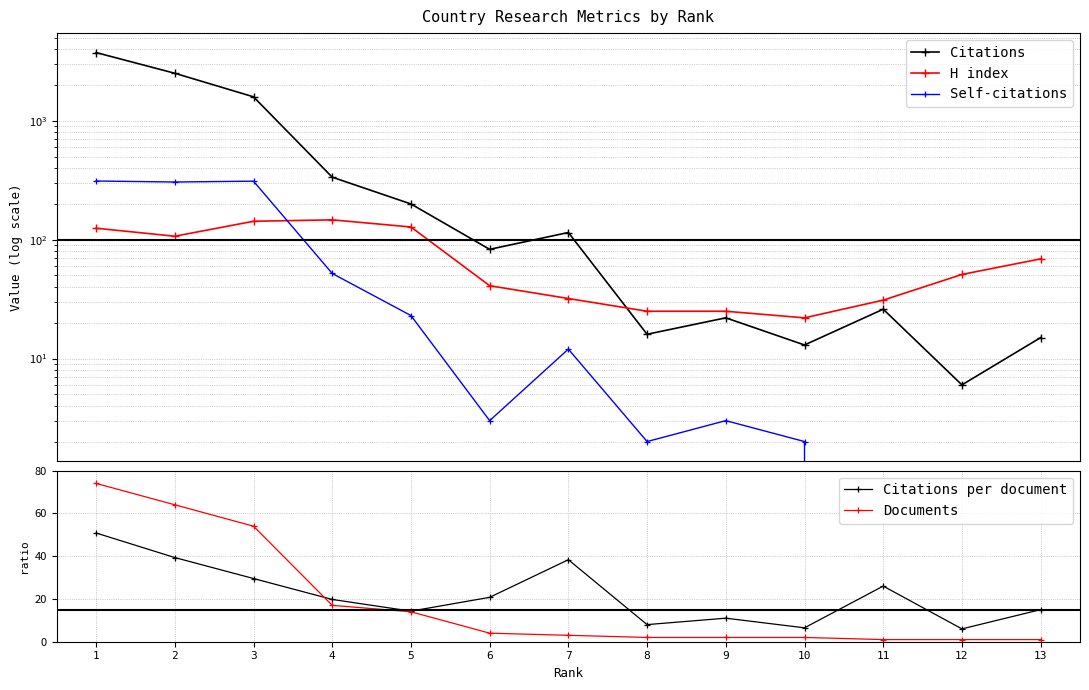

At how many categories does at least one series exceed 3361?

1